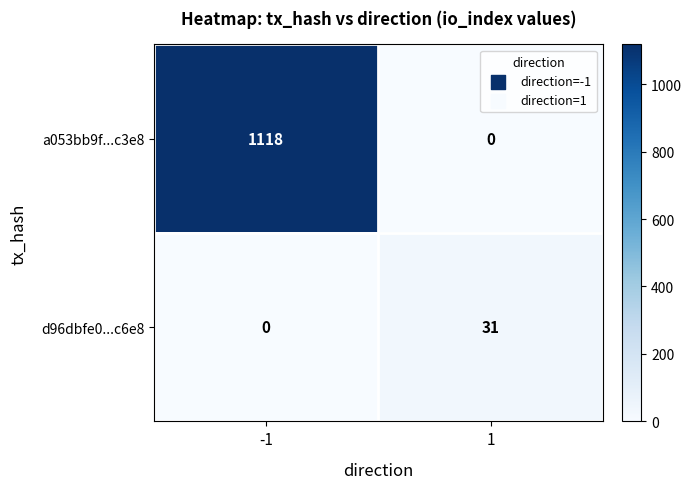

The value of d96dbfe0...c6e8 at 1 is 9. True or false?

False